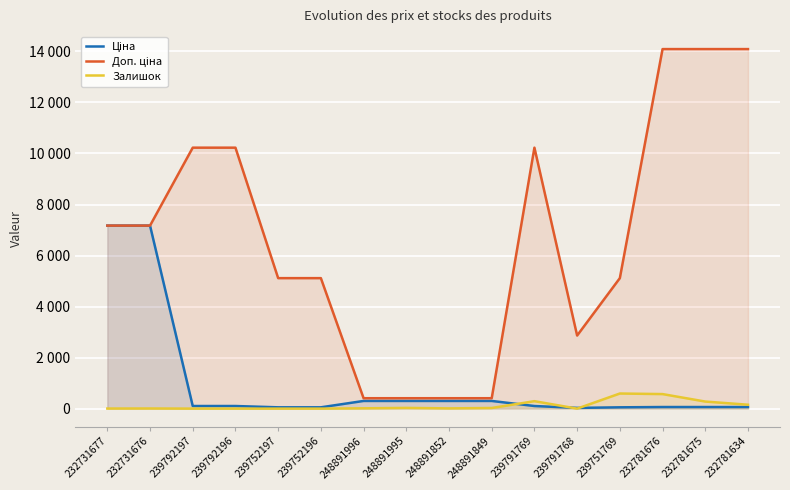

Is the value of Доп. ціна at 232731677 greater than the value of Ціна at 248891995?

Yes